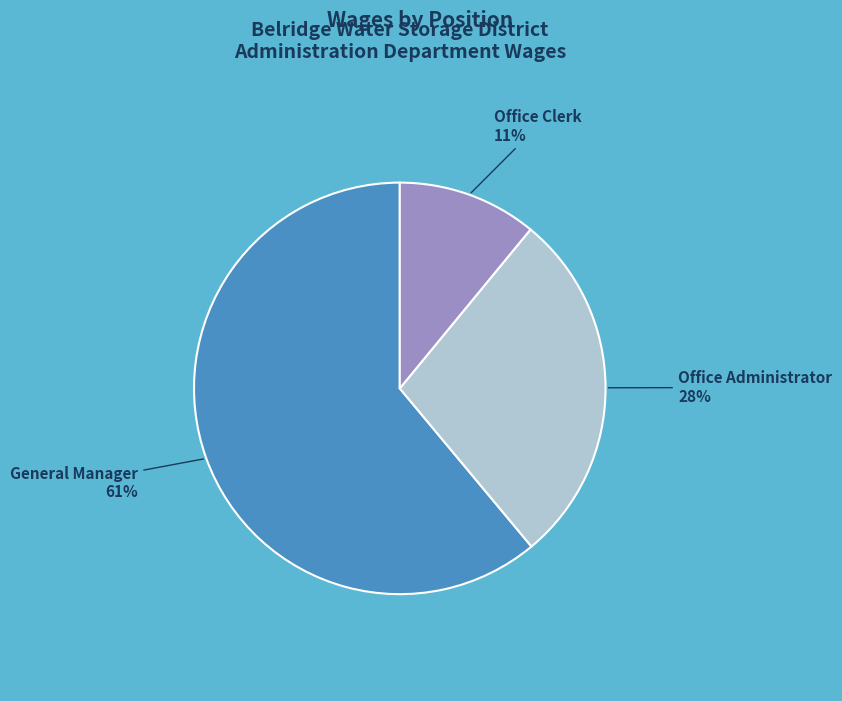

How many slices are in this pie chart?

3